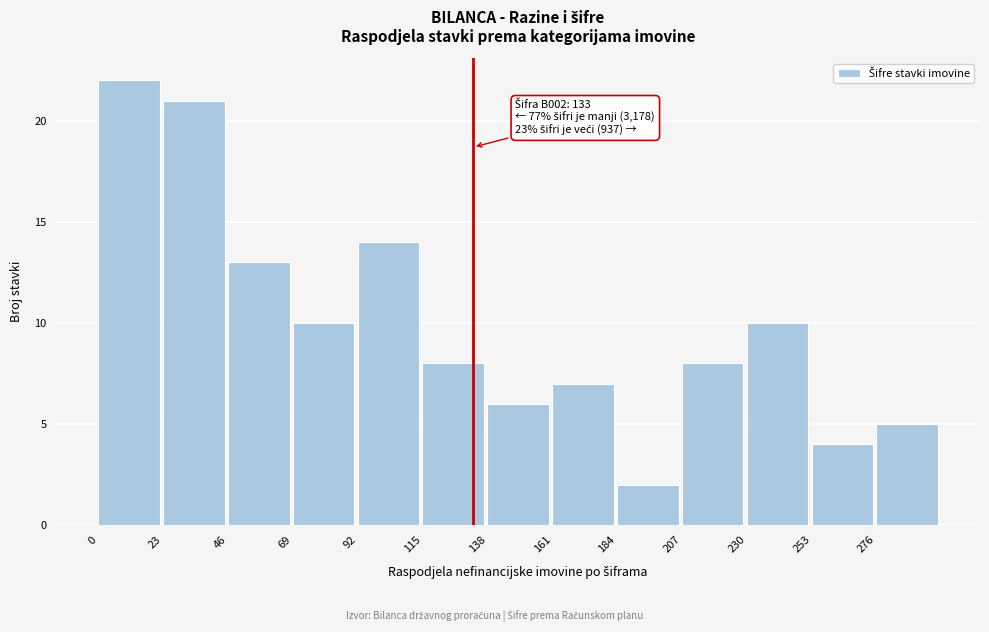

Which range on the x-axis has the tallest bar?

0 to 23